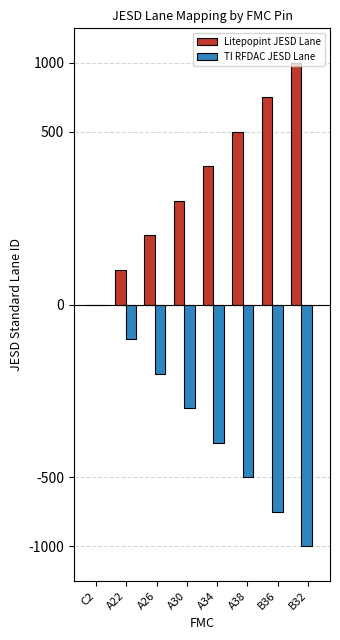

Does the chart contain stacked bars?

No